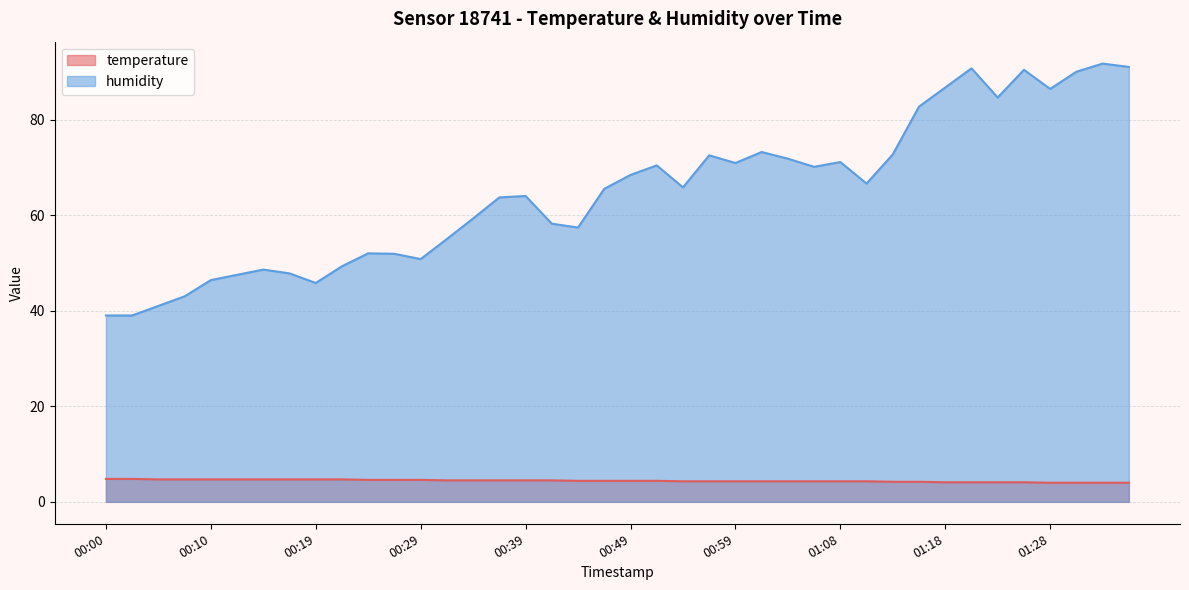

Reading left to right, what are all the values shown in this chart?

temperature: 4.8	4.8	4.7	4.7	4.7	4.7	4.7	4.7	4.7	4.7	4.6	4.6	4.6	4.5	4.5	4.5	4.5	4.5	4.4	4.4	4.4	4.4	4.3	4.3	4.3	4.3	4.3	4.3	4.3	4.3	4.2	4.2	4.1	4.1	4.1	4.1	4.0	4.0	4.0	4.0
humidity: 39.0	39.0	41.0	43.0	46.4	47.5	48.6	47.8	45.8	49.3	52.0	51.9	50.8	55.0	59.3	63.7	64.0	58.2	57.4	65.5	68.4	70.4	65.8	72.5	70.9	73.2	71.8	70.1	71.1	66.6	72.7	82.7	86.7	90.7	84.6	90.4	86.4	90.0	91.7	91.0